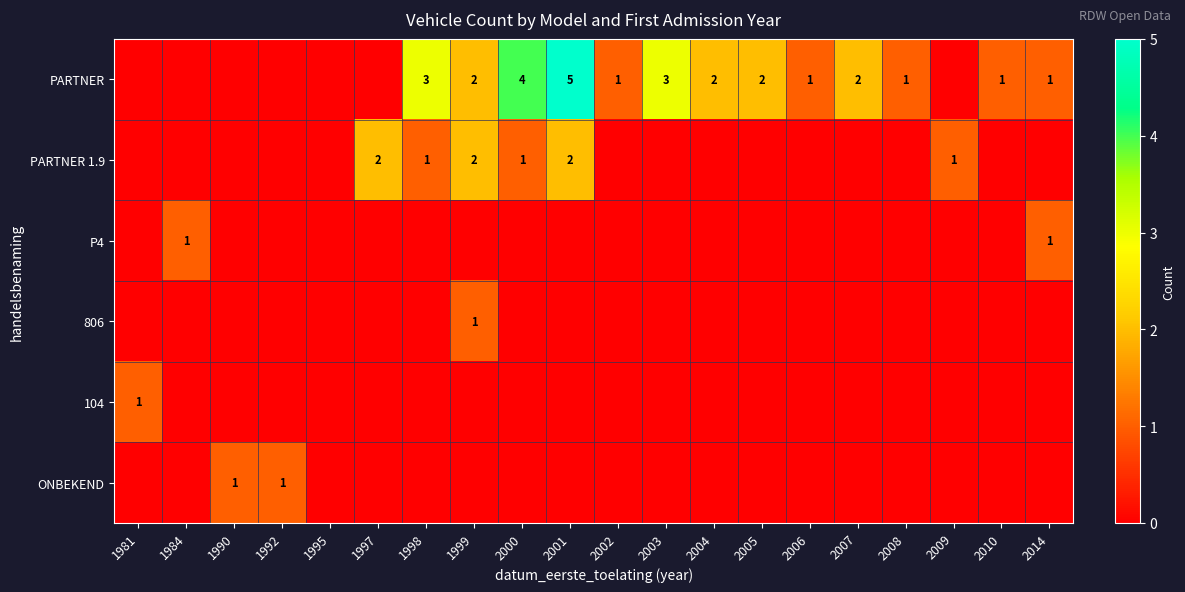

Is the value of PARTNER at 1990 greater than the value of ONBEKEND at 2003?

No